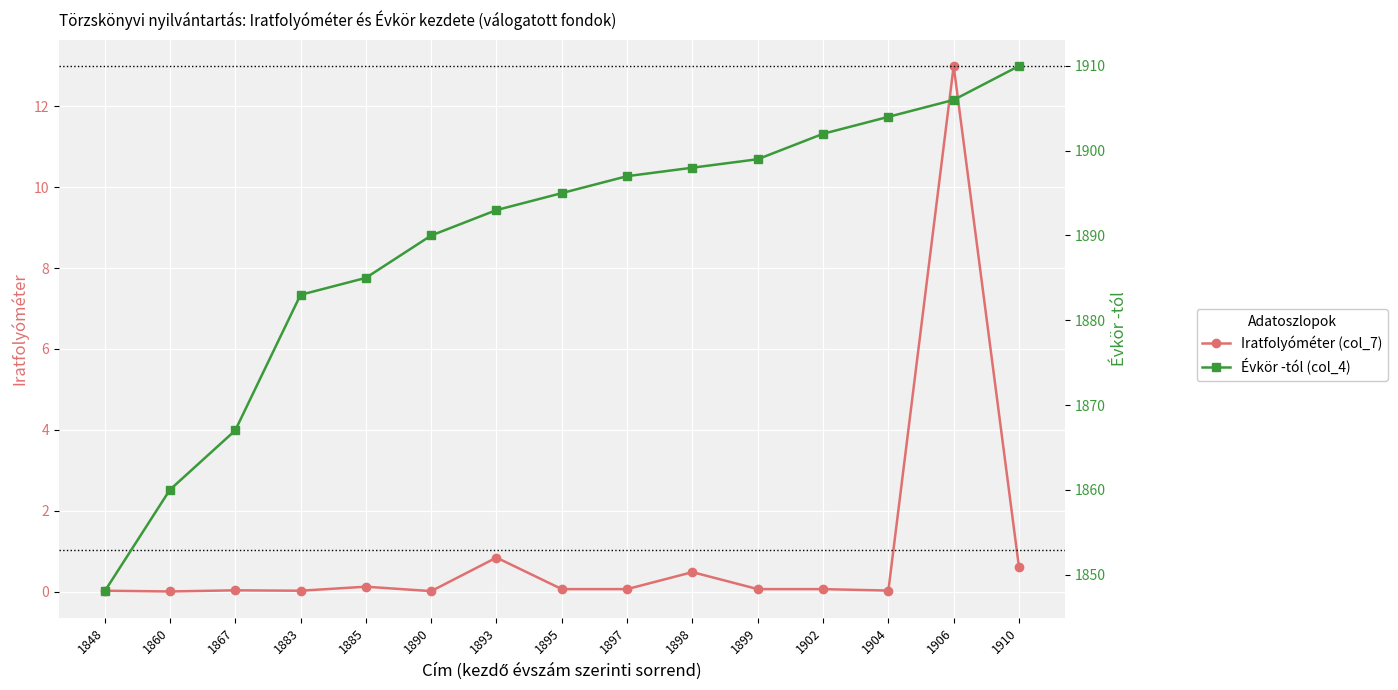

True or false: Iratfolyóméter (col_7) and Évkör -tól (col_4) cross at least once.

False